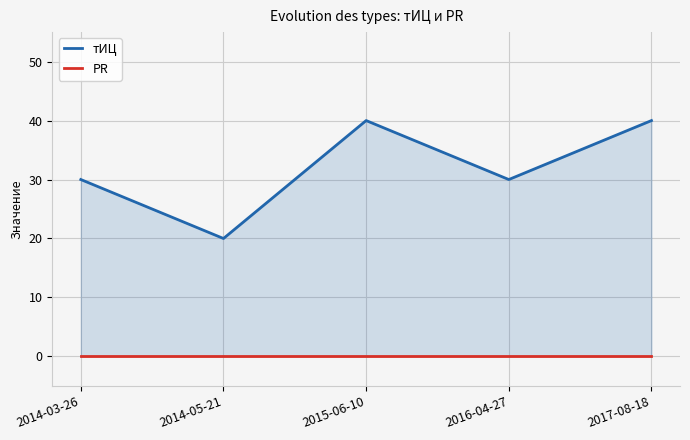

What are all the series names shown in the legend?

тИЦ, PR